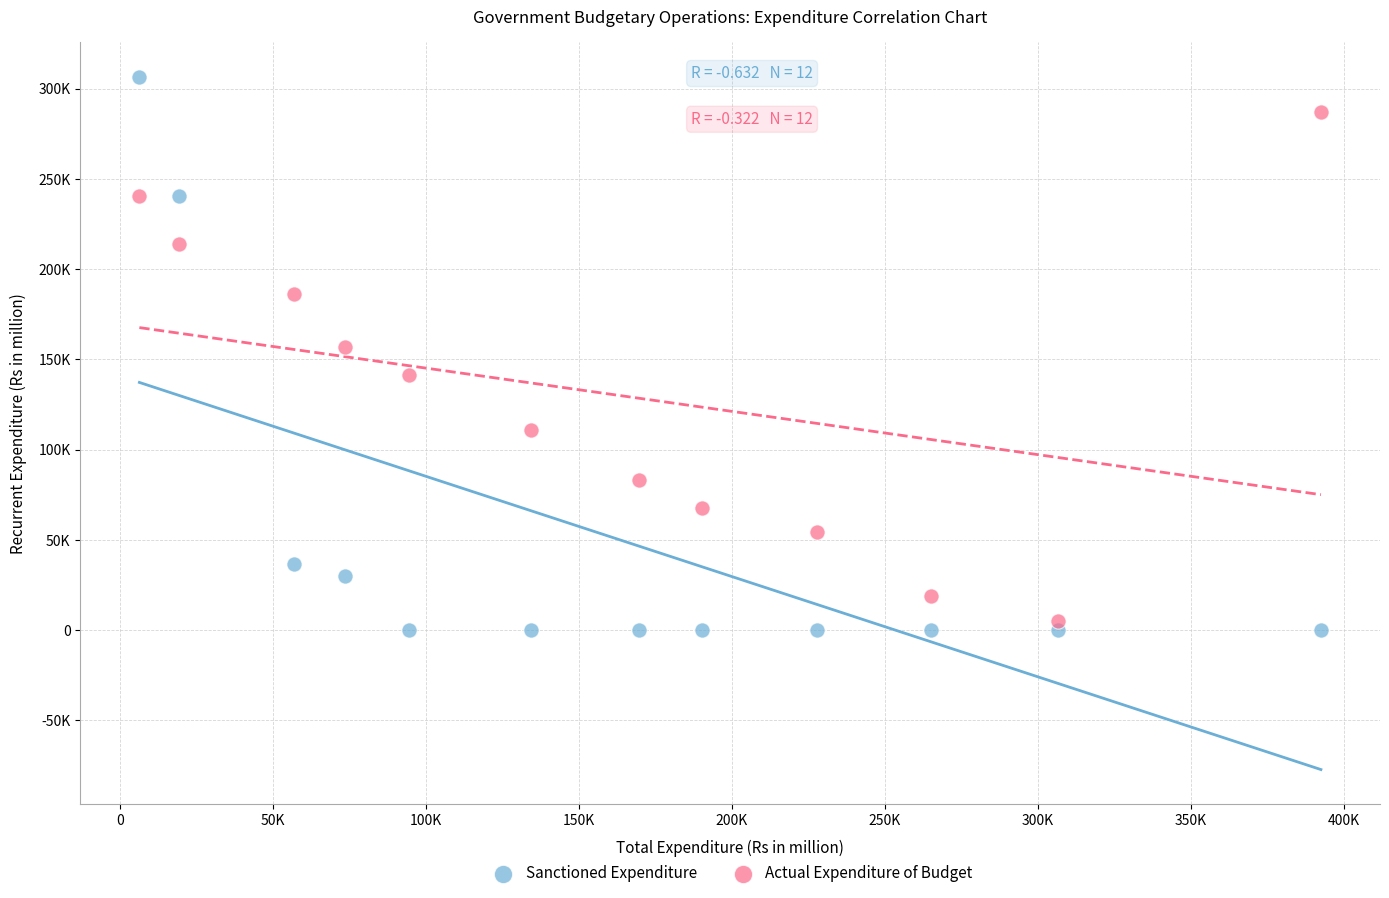

What are all the series names shown in the legend?

Sanctioned Expenditure, Actual Expenditure of Budget